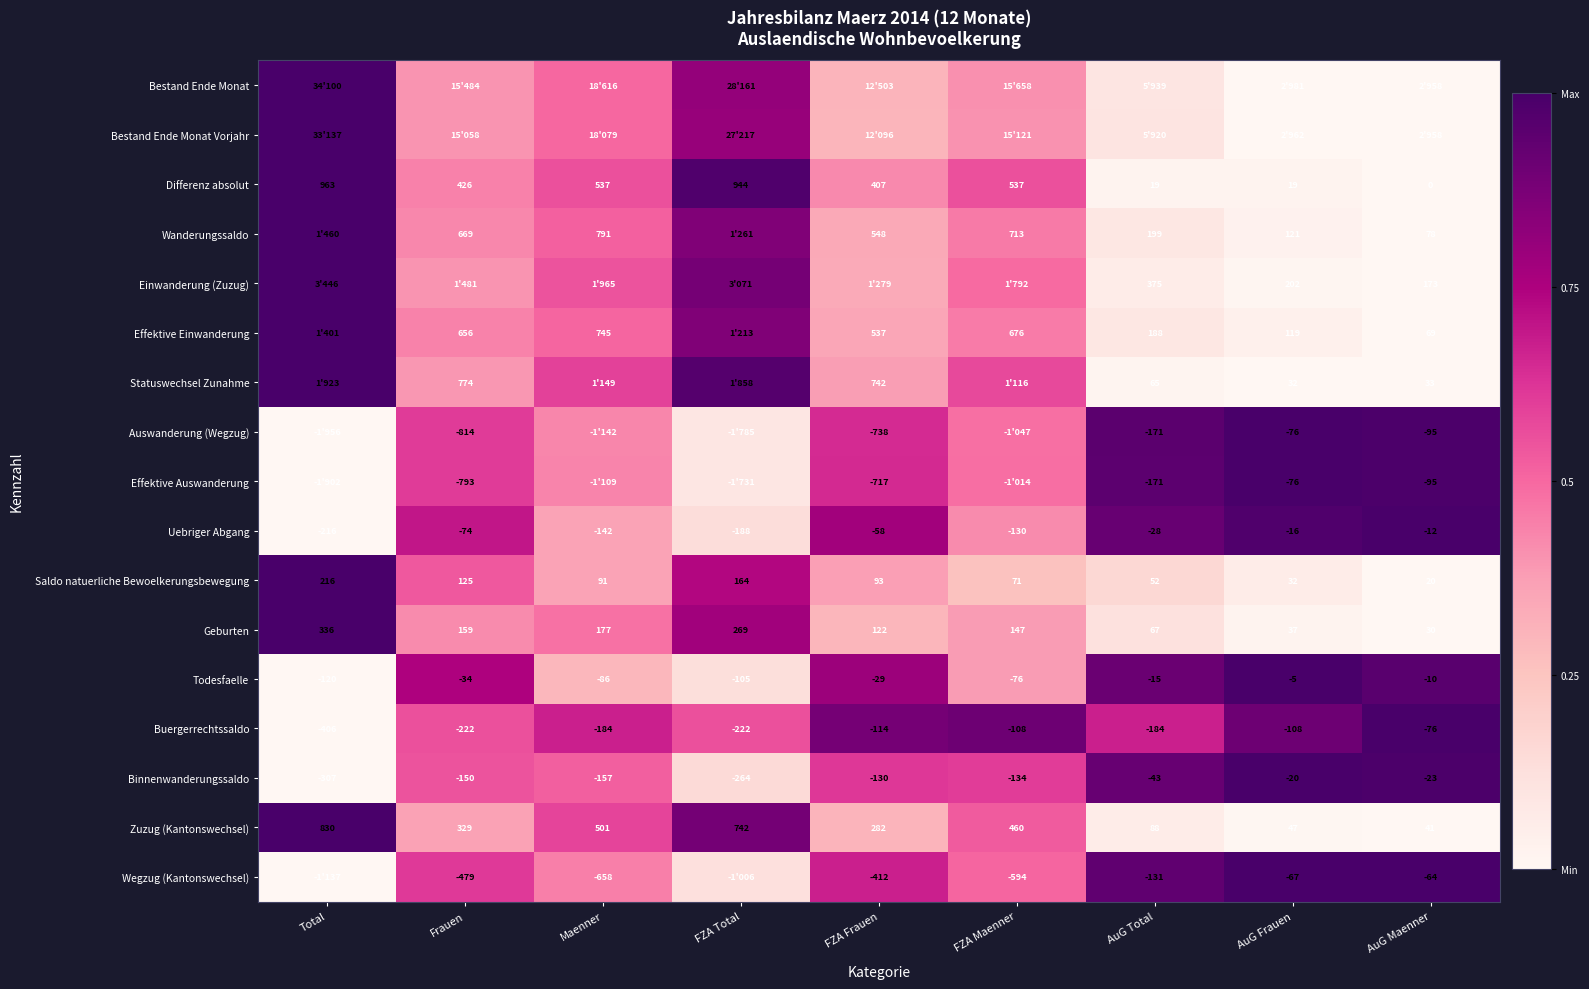

At how many categories does at least one series exceed 0?

9